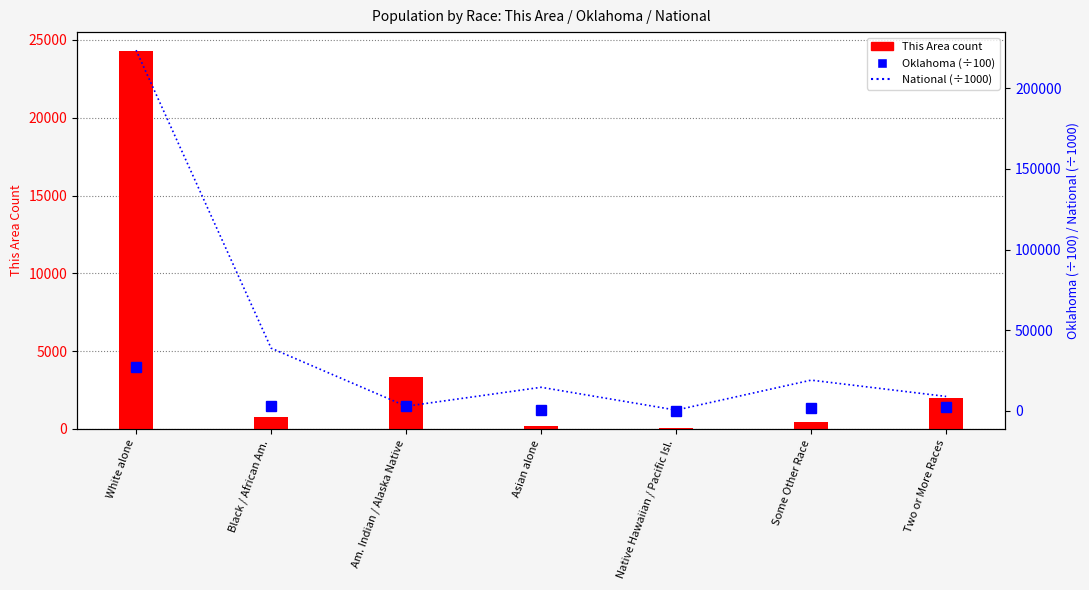

At which category does the chart reach its minimum across all series?

Native Hawaiian / Pacific Isl.